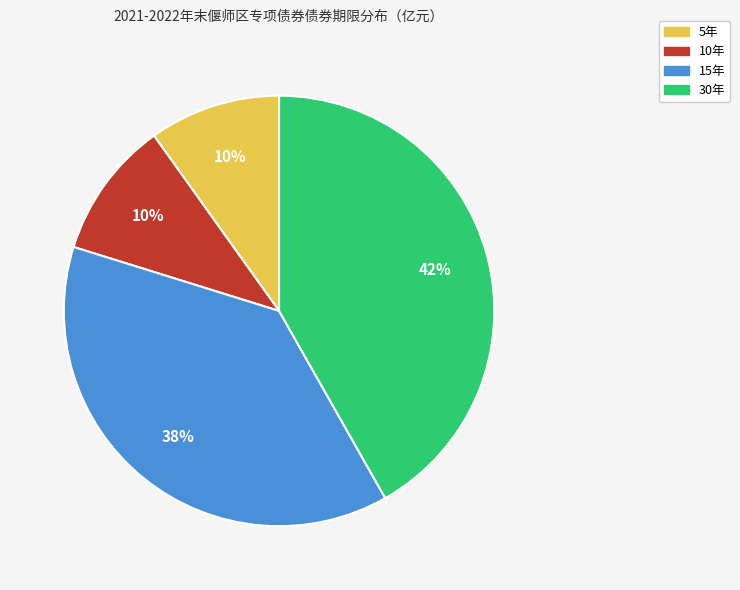

How many segments does this pie chart have?

4